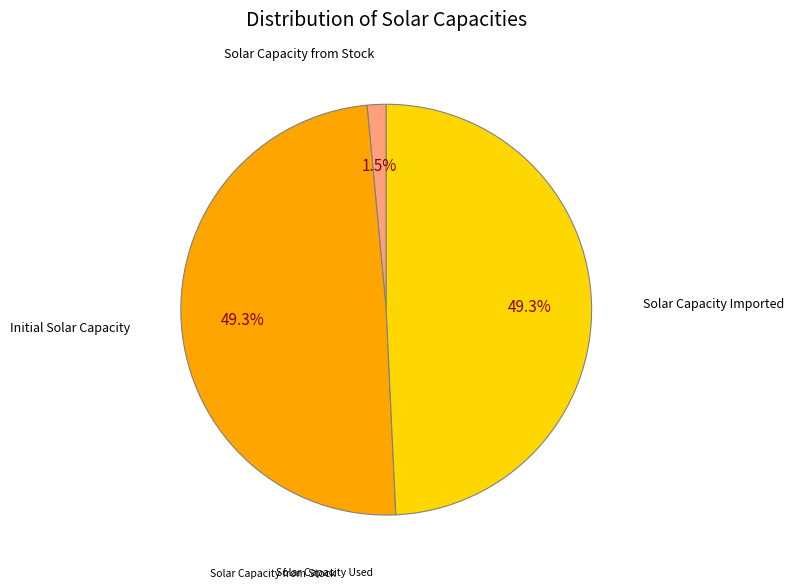

Does any single category account for the majority?

No